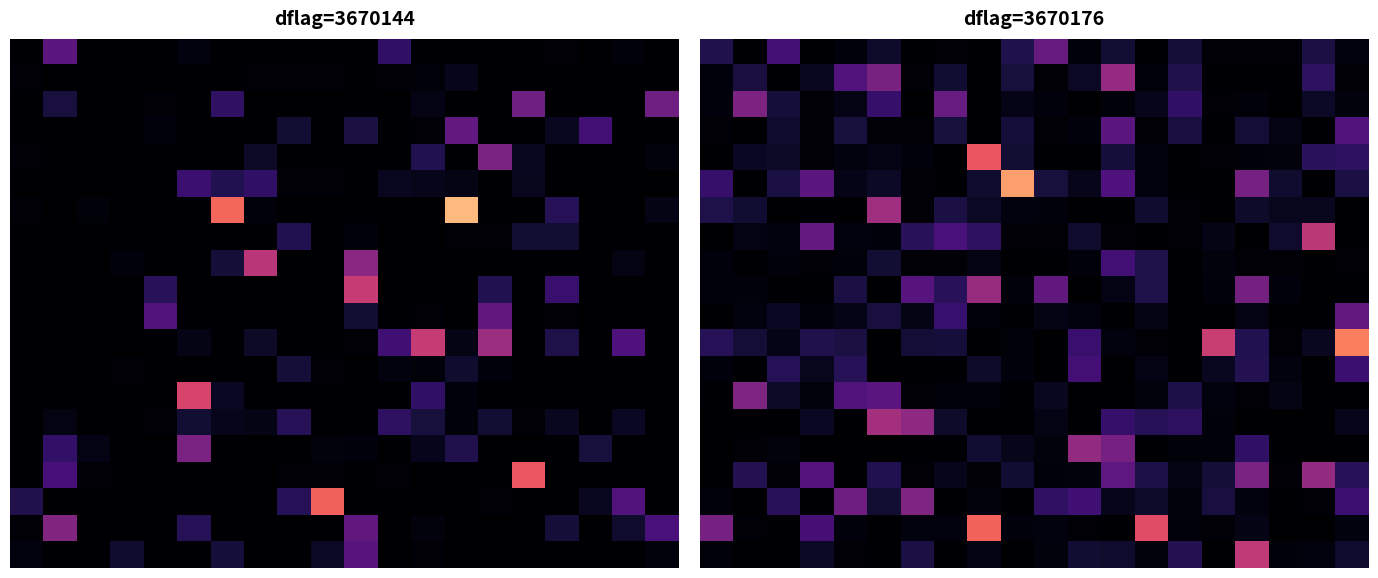

How many series are shown in this chart?

20